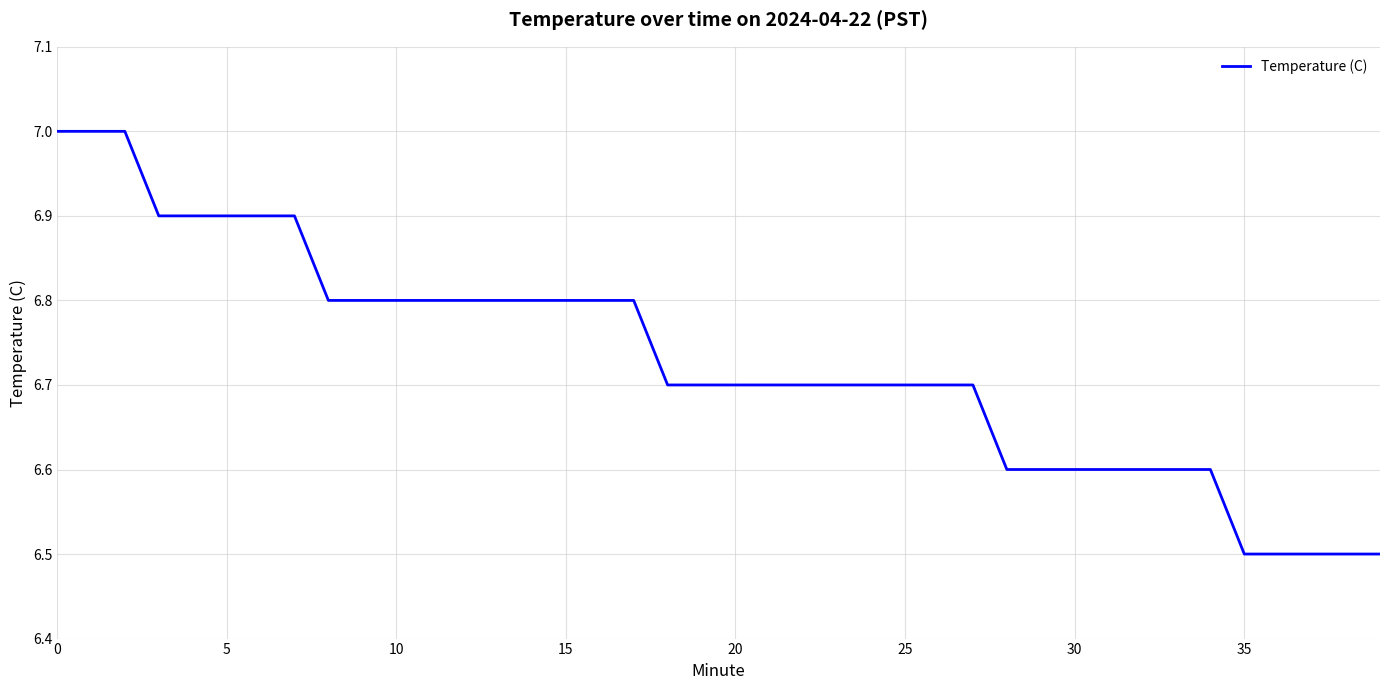

What is the greatest value displayed?

7.0